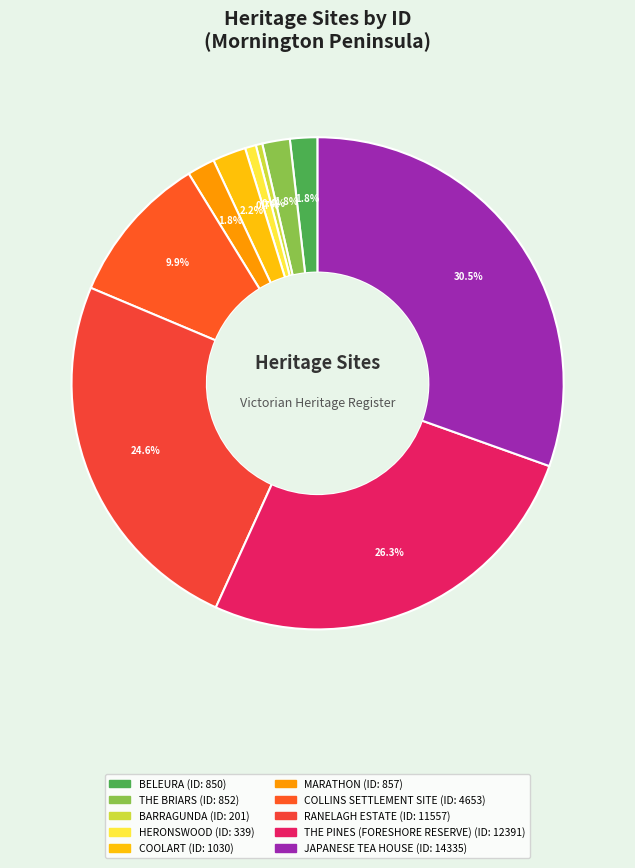

Do BELEURA and COOLART together represent more than half of the pie?

No